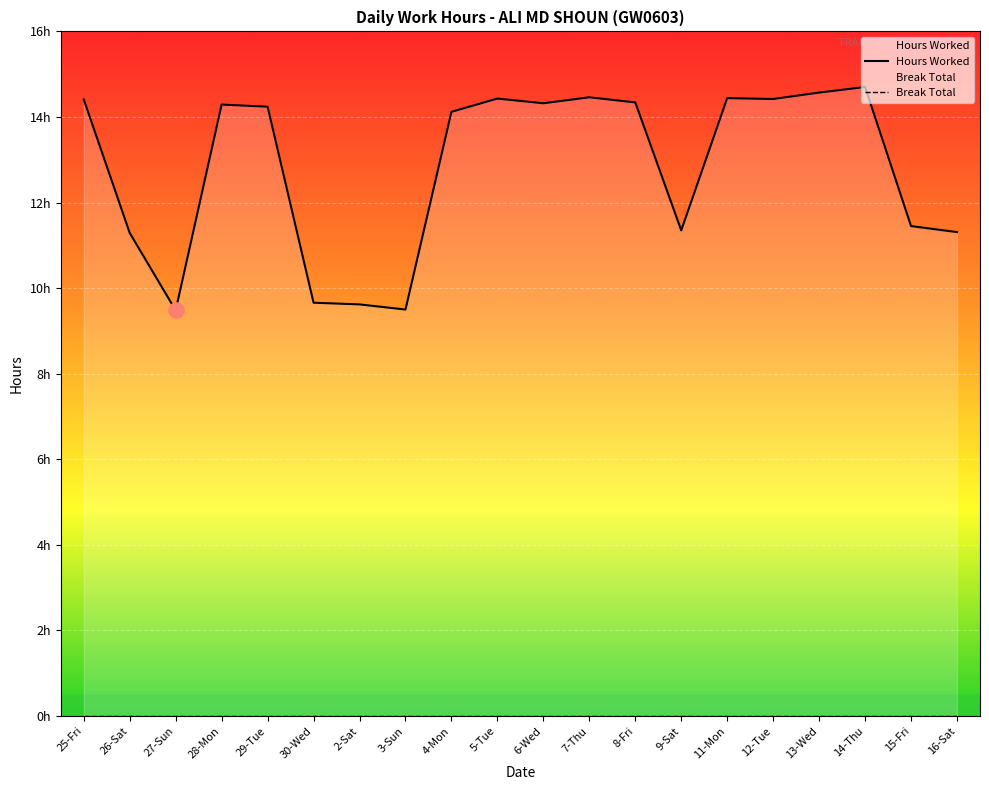

What are all the series names shown in the legend?

Hours Worked, Break Total